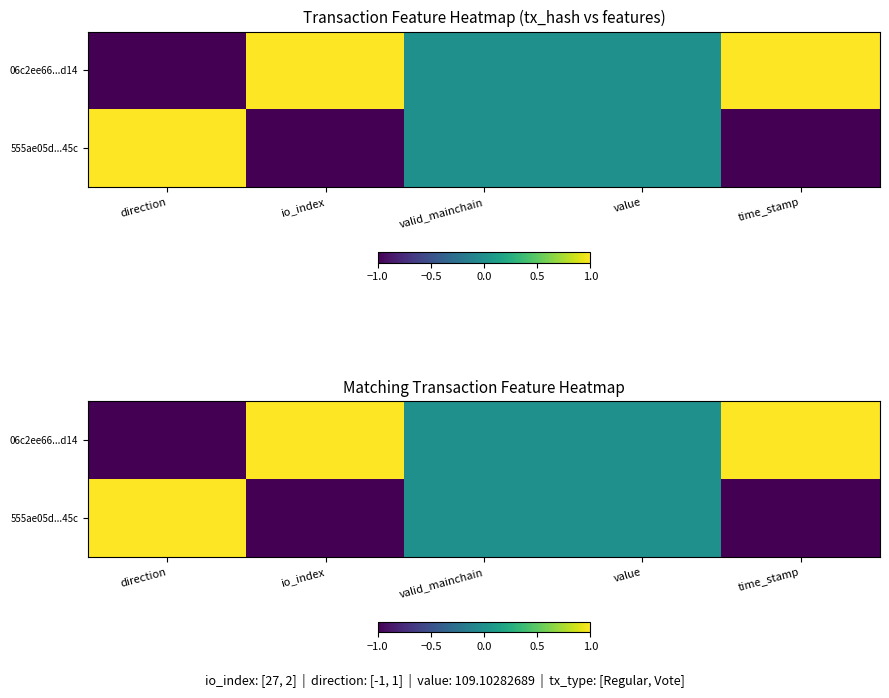

How many categories are shown in the chart?

5